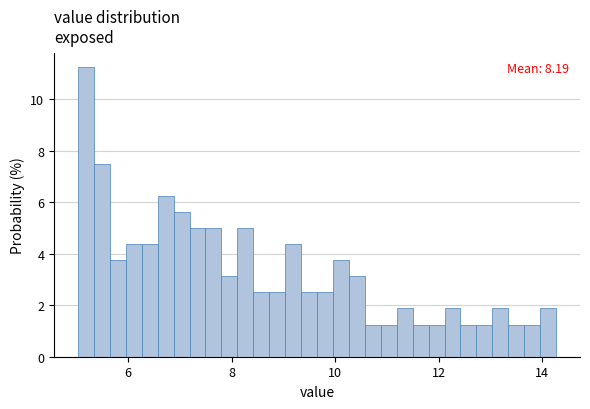

Around what value on the x-axis is the tallest bar? Give the approximate position of its centre, as read against the axis.

5.2